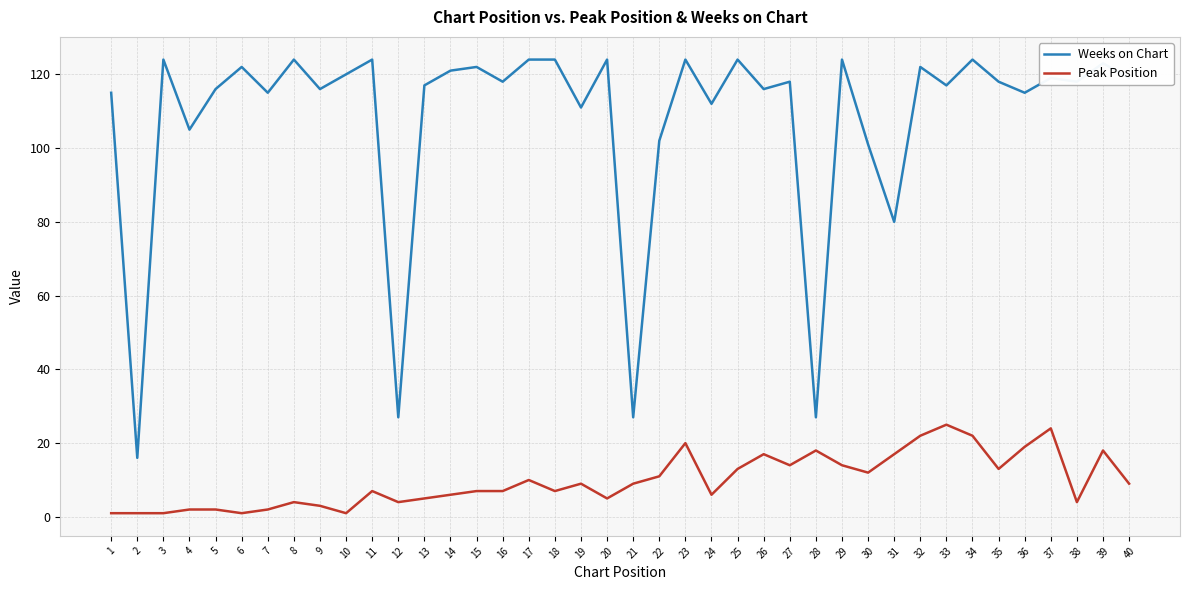

Where does the Peak Position series first go above 9?

17